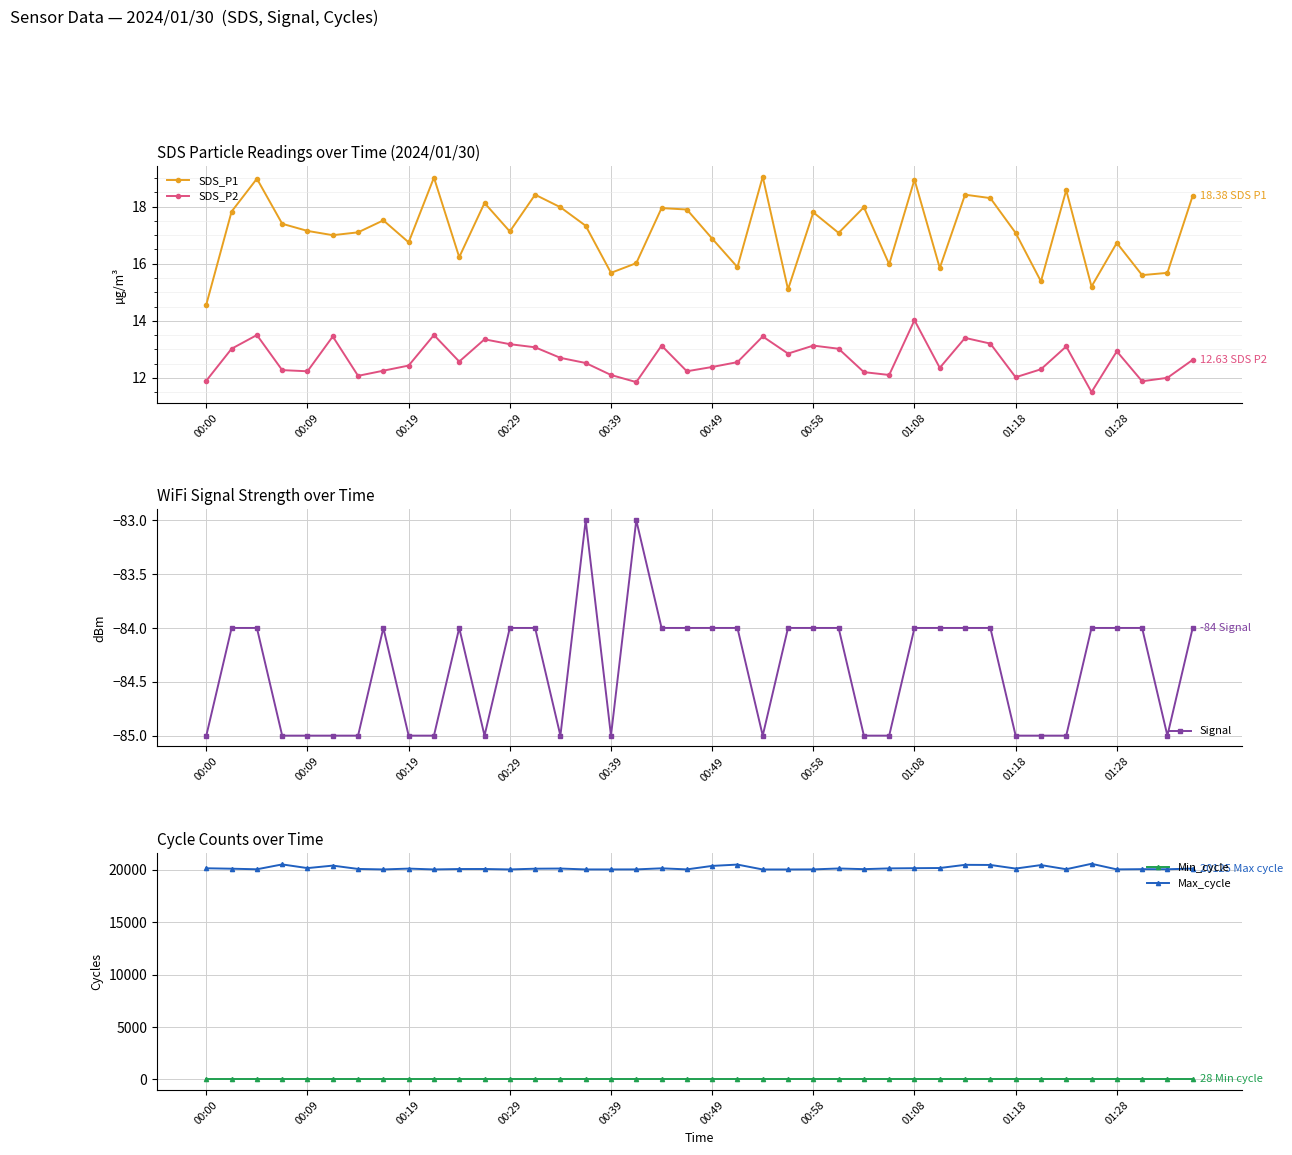

True or false: Min_cycle and Max_cycle cross at least once.

False